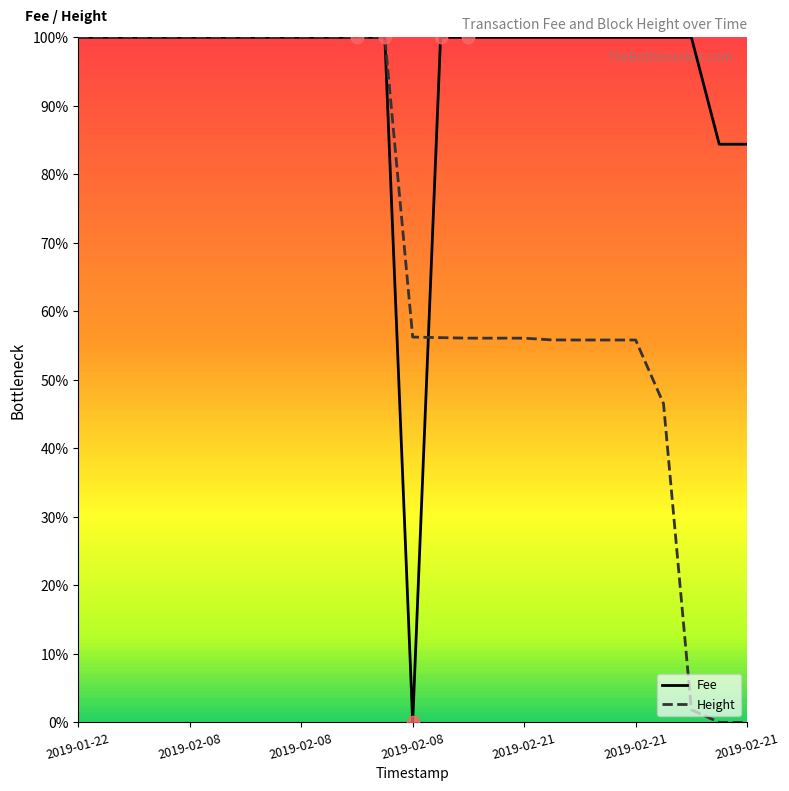

What are all the series names shown in the legend?

Fee, Height